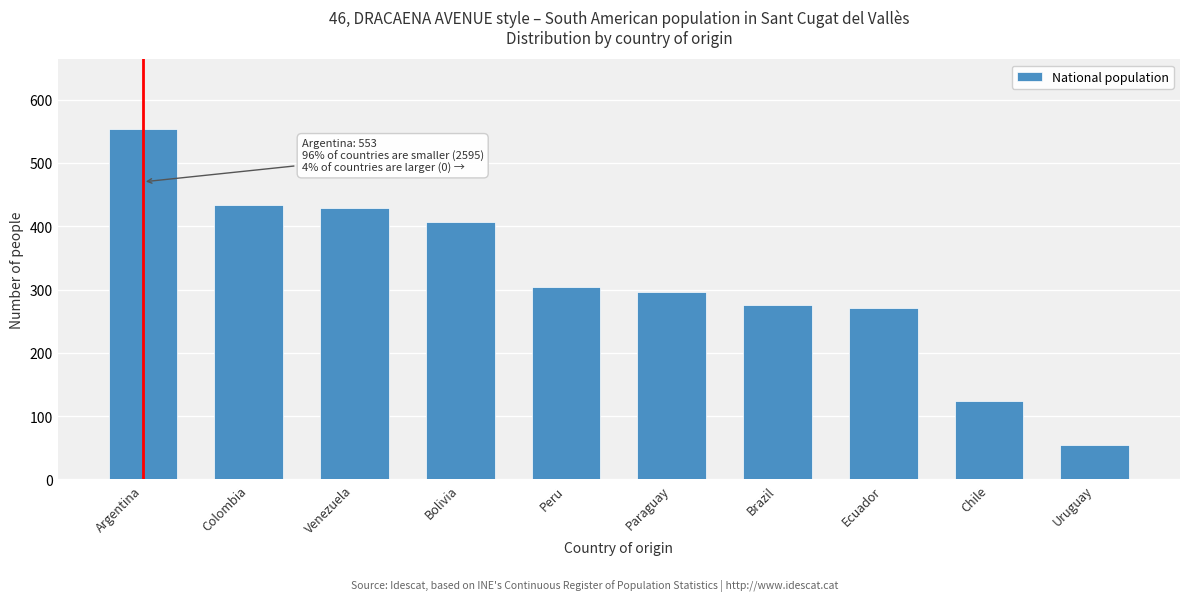

Reading left to right, what are all the values shown in this chart?

Argentina=553	Colombia=434	Venezuela=428	Bolivia=407	Peru=304	Paraguay=296	Brazil=276	Ecuador=271	Chile=124	Uruguay=55